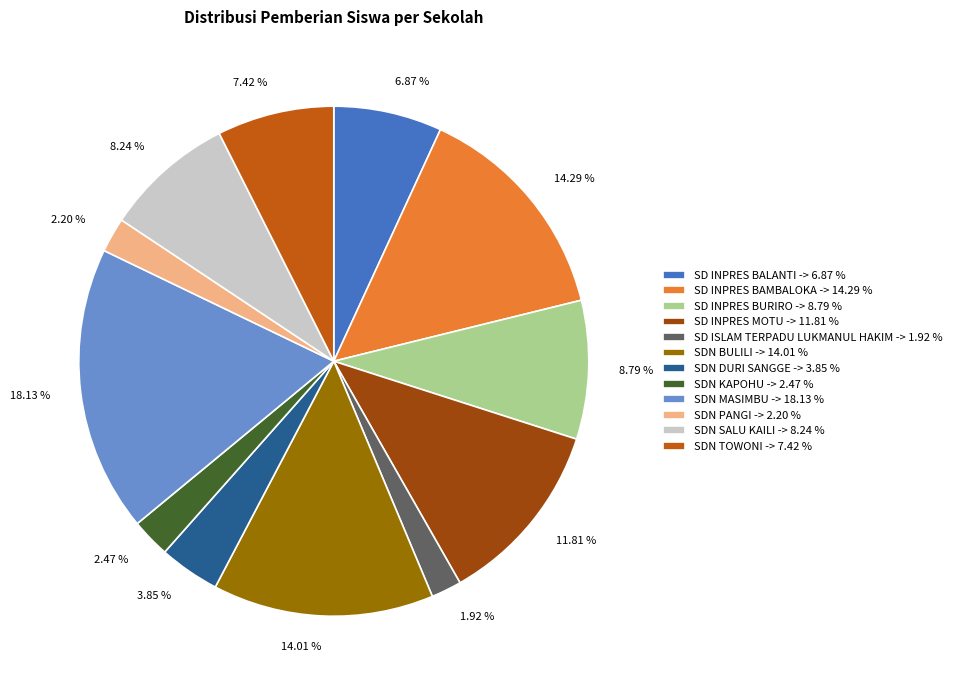

Which slice is the largest?

SDN MASIMBU